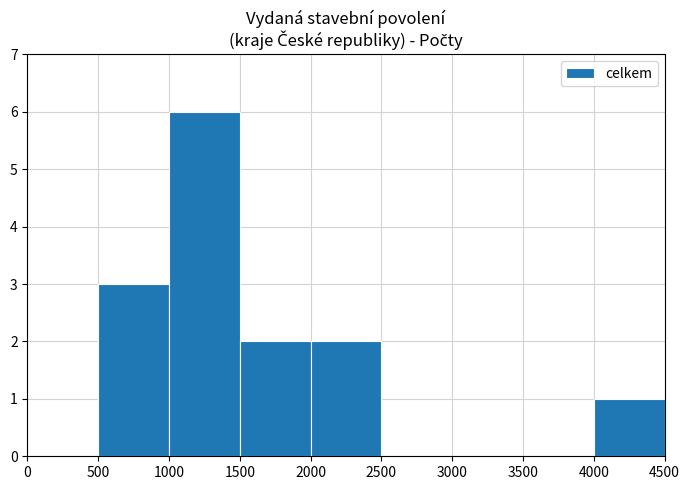

Count the values in the range 0 to 2.

7